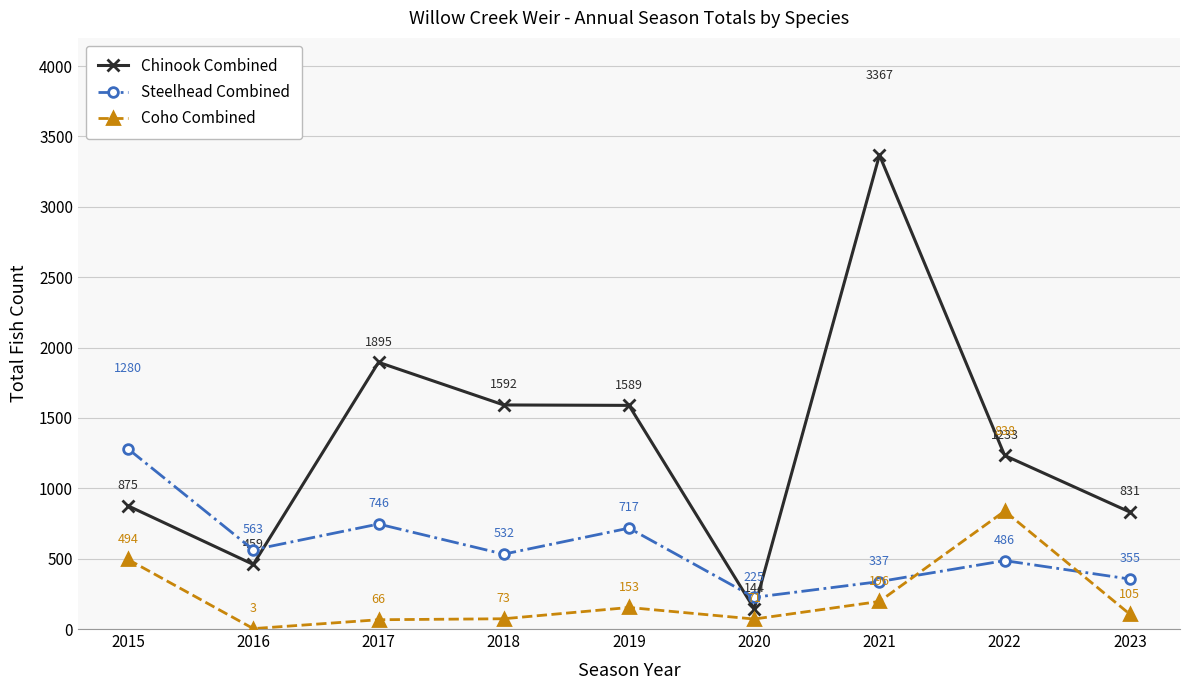

Is this an area chart (filled region under the line)?

No